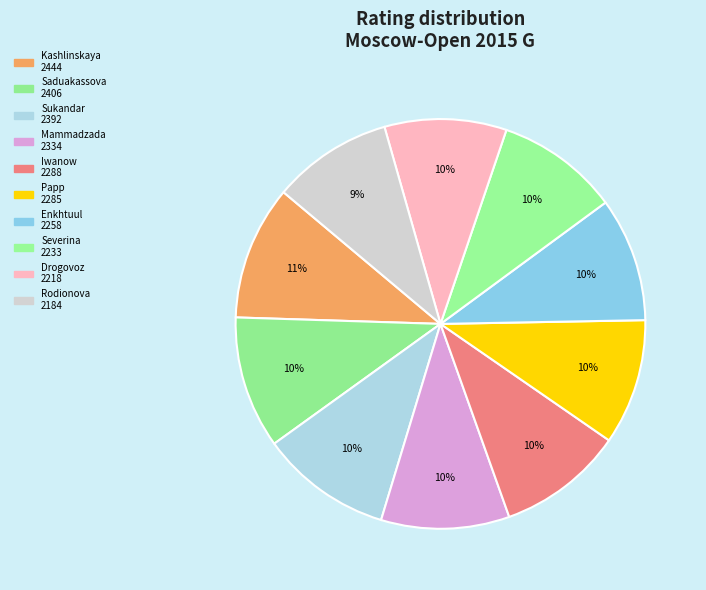

How many segments does this pie chart have?

10